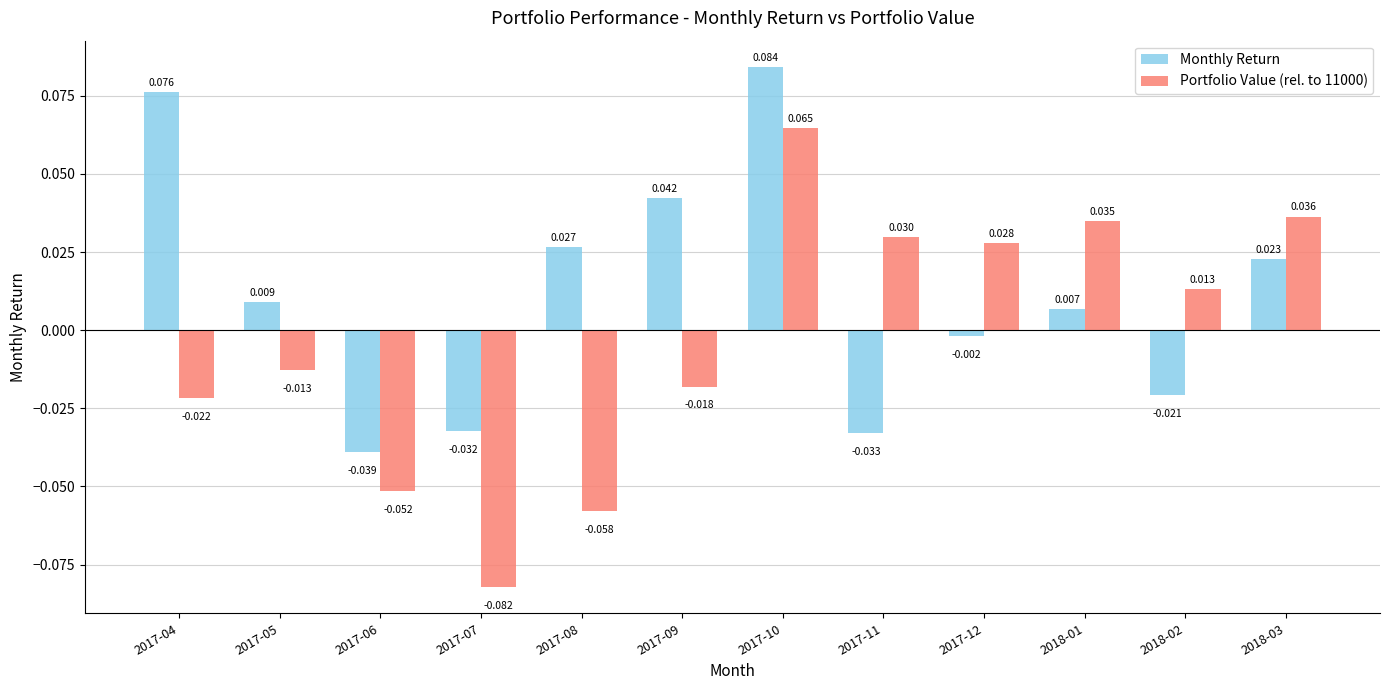

Is the value of Monthly Return at 2017-06 greater than the value of Portfolio Value (rel. to 11000) at 2017-09?

No